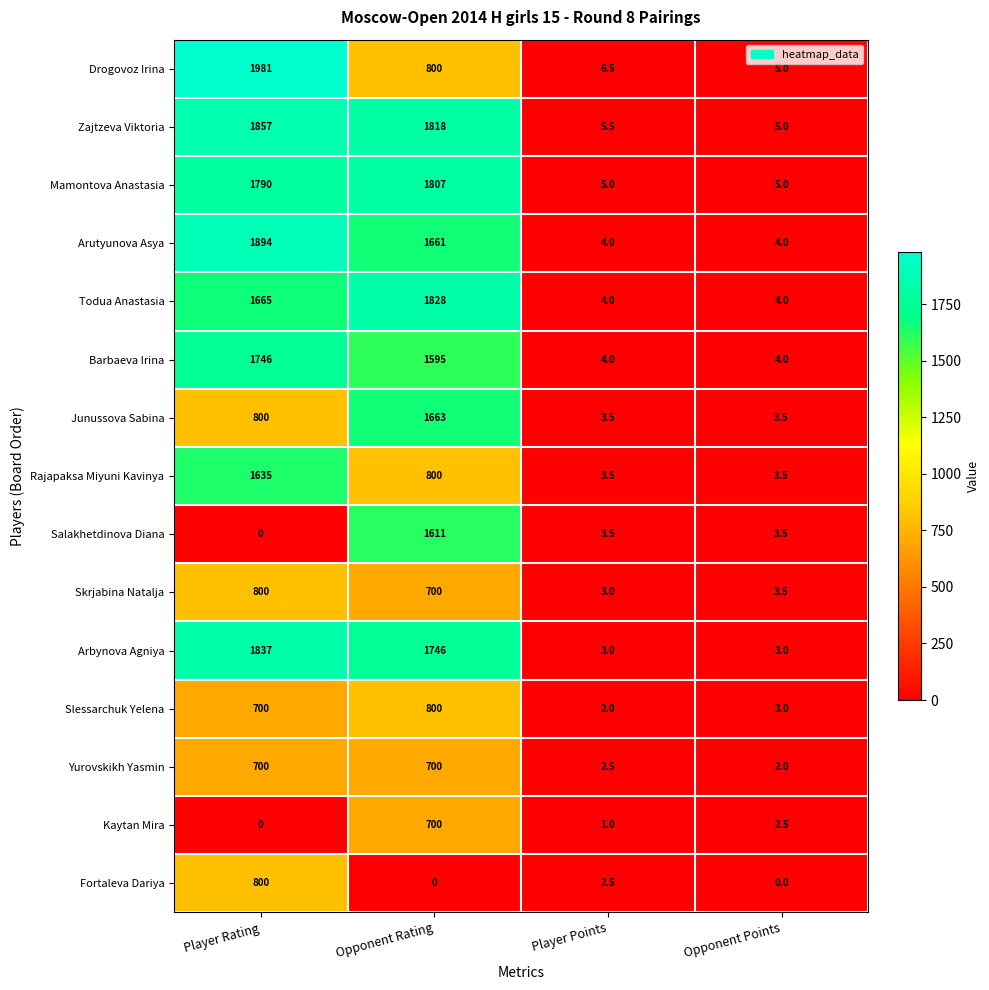

Which series changed the most between Player Rating and Opponent Points?

Drogovoz Irina